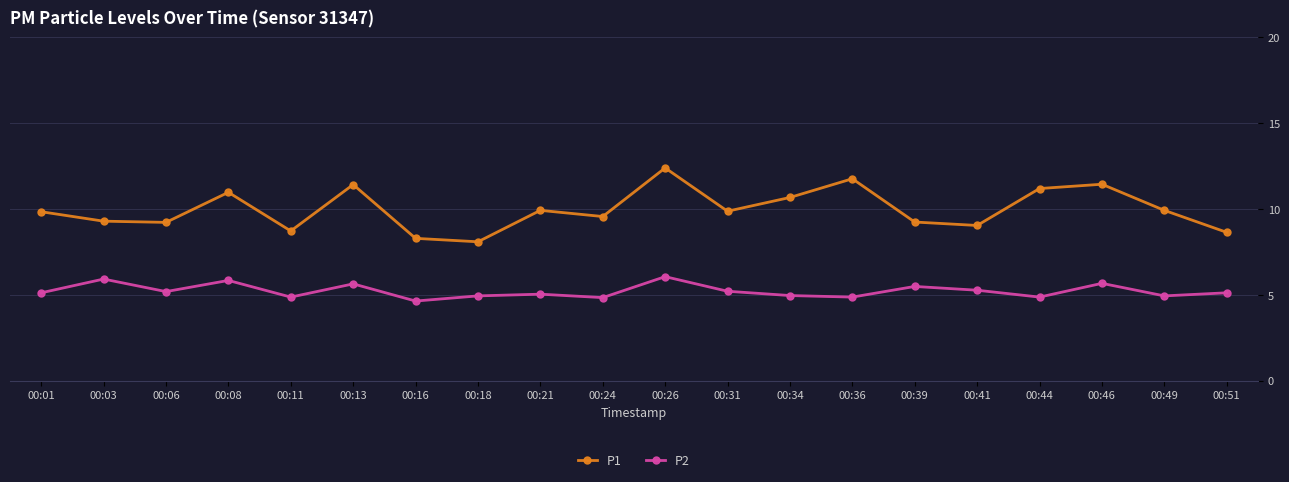

Which series has the widest spread of values?

P1